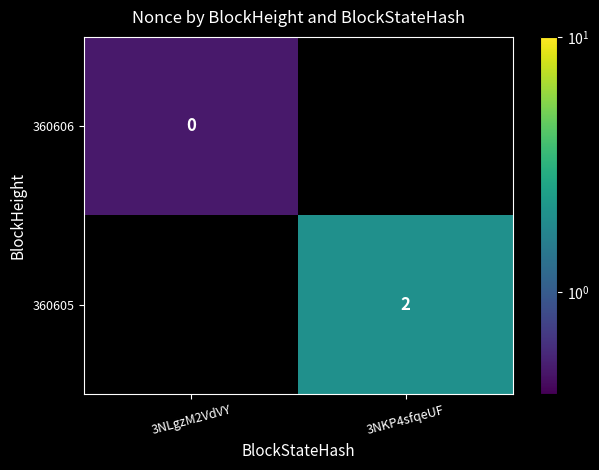

Where is 360606 nearest to the value 0?

3NLgzM2VdVY